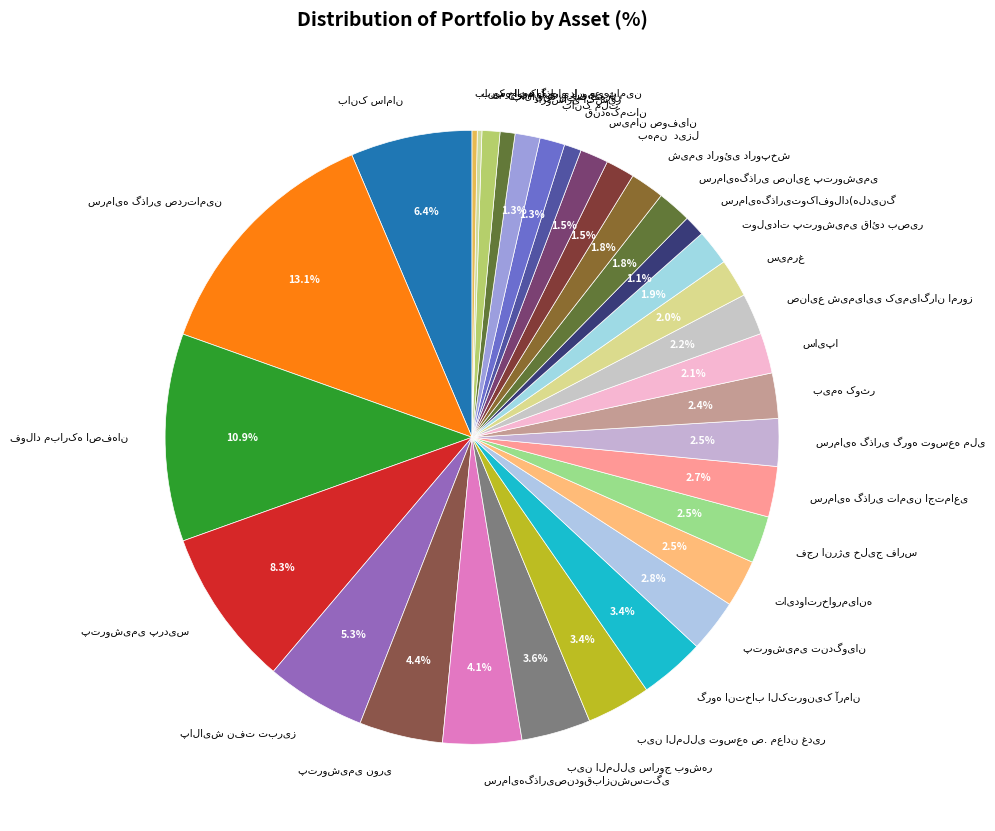

Does any single category account for the majority?

No